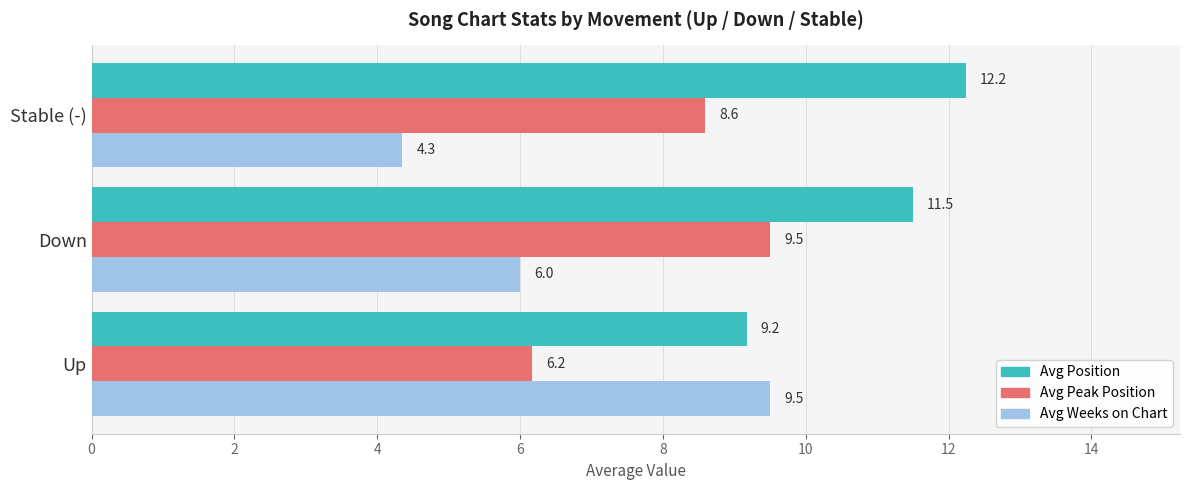

At Up, list the series in order from largest to smallest.

Avg Weeks on Chart, Avg Position, Avg Peak Position